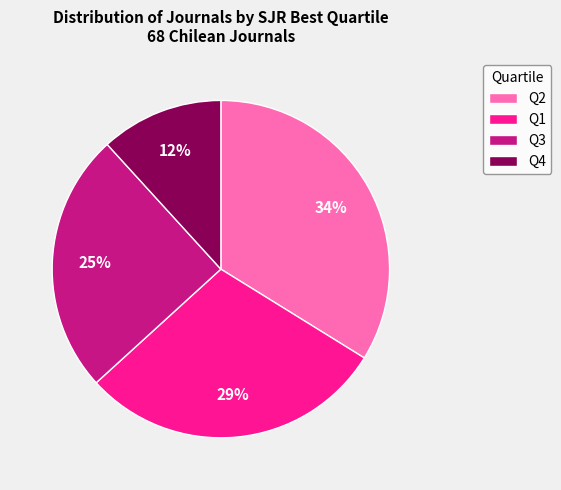

True or false: Q1 accounts for 29% of the total.

True